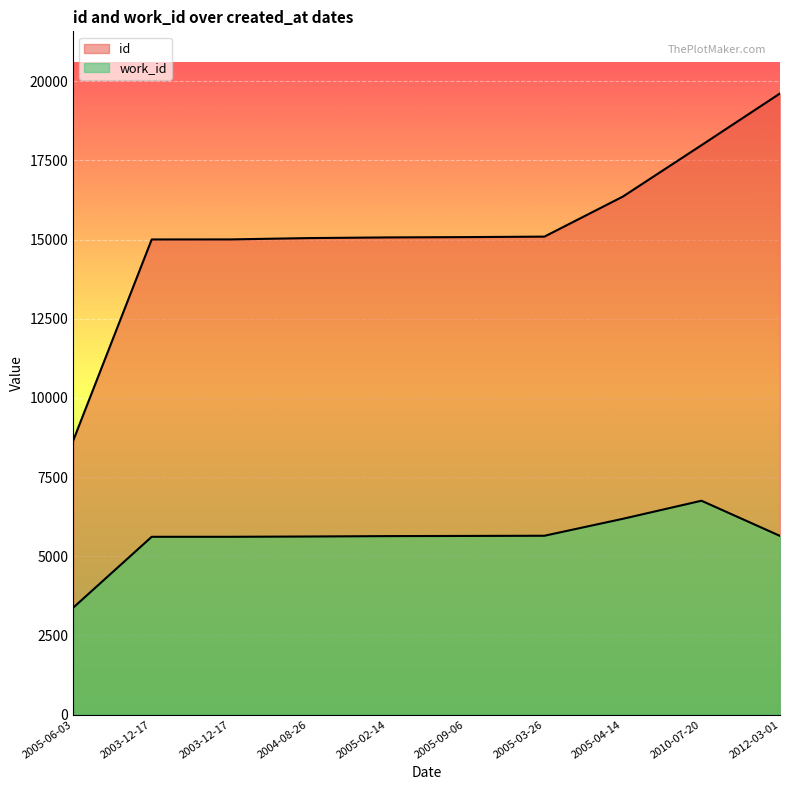

At which category is the sum across all series the highest?

2012-03-01